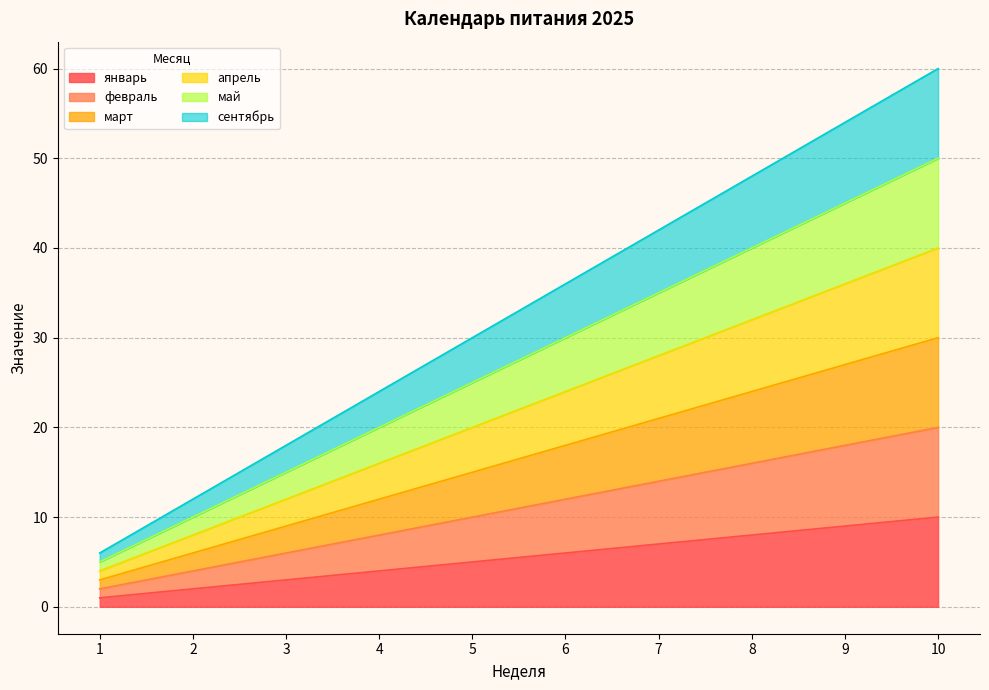

Read the январь value at 4.

4